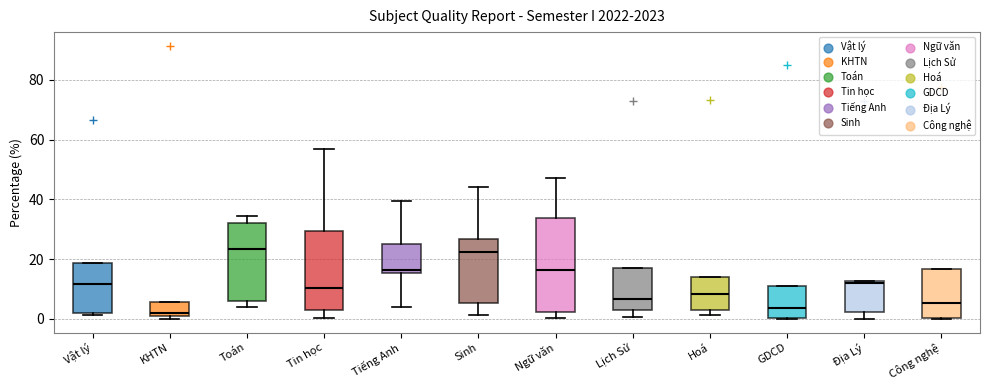

Reading left to right, read every box against the y-axis: the position of its median line, the range the box covers, and the ends of its whiskers. The values are not printed on the chart, so give them approximately, as read against the axis.

Vật lý: median 12, box 2 to 18, whiskers 2 (just below the box's lower edge) to 18
KHTN: median 2, box 0 to 6, whiskers 0 (just below the box's lower edge) to 6
Toán: median 24, box 6 to 32, whiskers 4 to 34
Tin học: median 10, box 2 to 30, whiskers 0 to 56
Tiếng Anh: median 16 (just above the box's lower edge), box 16 to 24, whiskers 4 to 40
Sinh: median 22, box 6 to 26, whiskers 2 to 44
Ngữ văn: median 16, box 2 to 34, whiskers 0 to 48
Lịch Sử: median 6, box 4 to 16, whiskers 0 to 16
Hoá: median 8, box 4 to 14, whiskers 2 to 14
GDCD: median 4, box 0 to 12, whiskers 0 to 12
Địa Lý: median 12 (just below the box's upper edge), box 2 to 12, whiskers 0 to 12
Công nghệ: median 6, box 0 to 16, whiskers 0 to 16